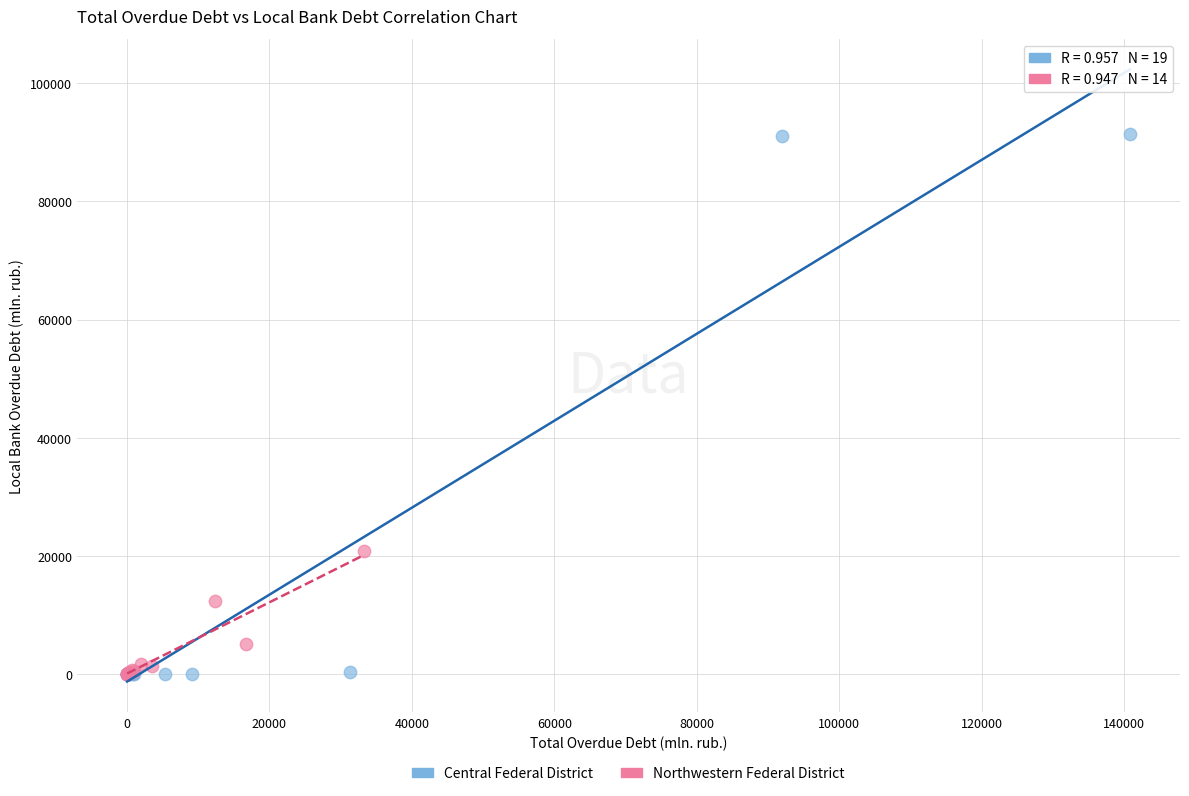

Which series has the widest spread of Y values?

Central Federal District